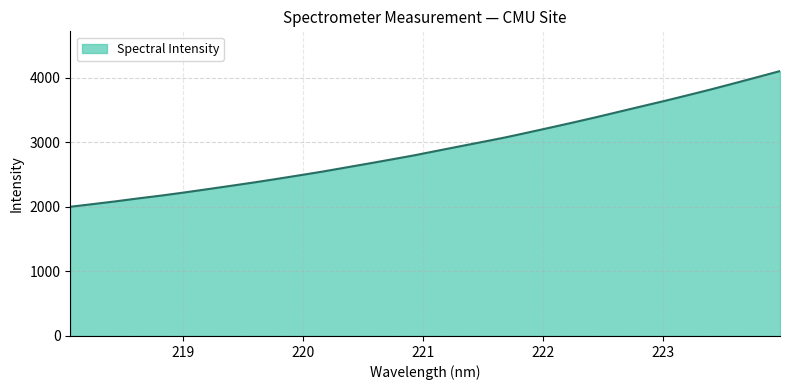

What is the difference between the maximum and minimum values?

2102.6